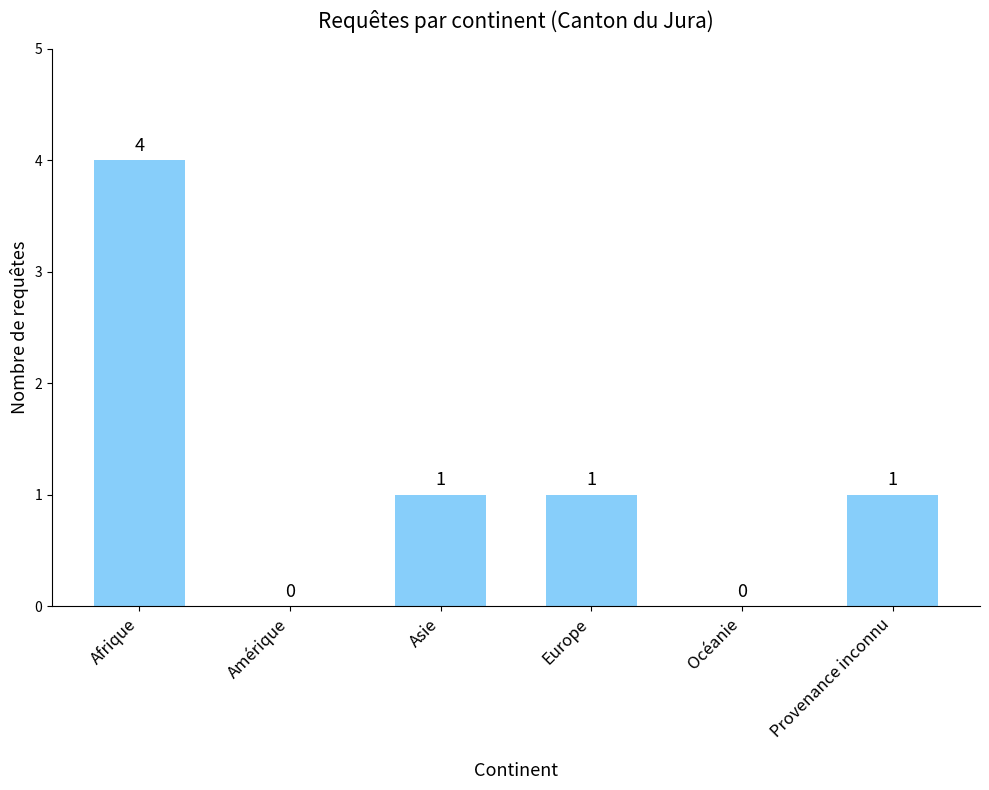

The chart shows a value of 2 at Asie. True or false?

False